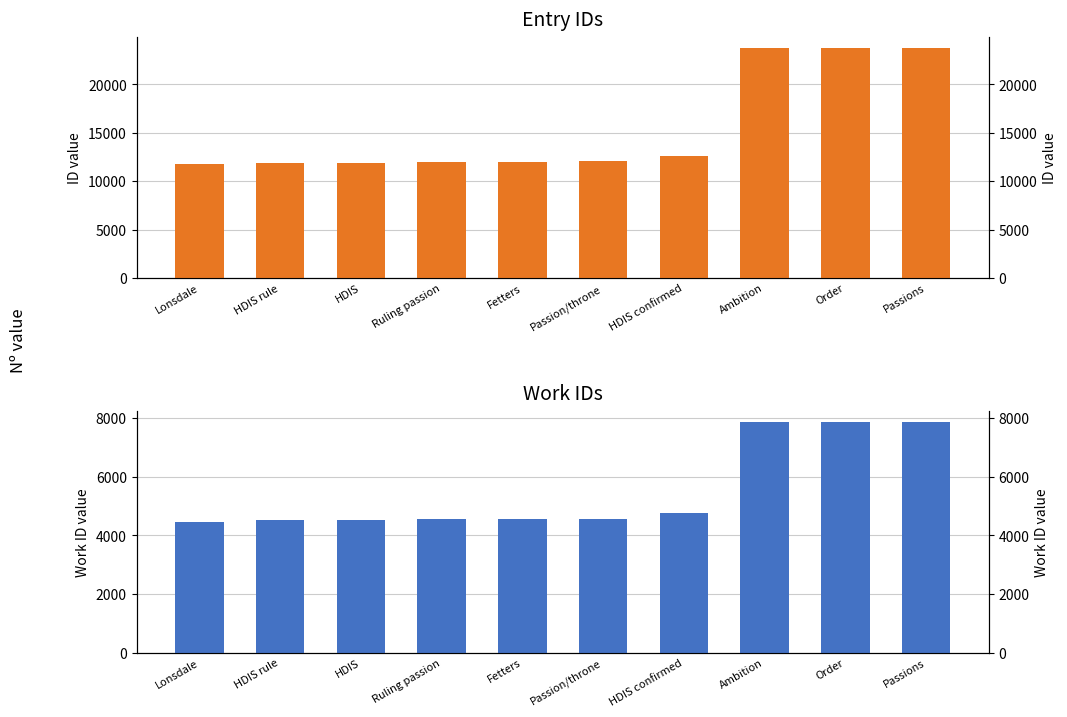

At how many categories does at least one series exceed 6321?

10